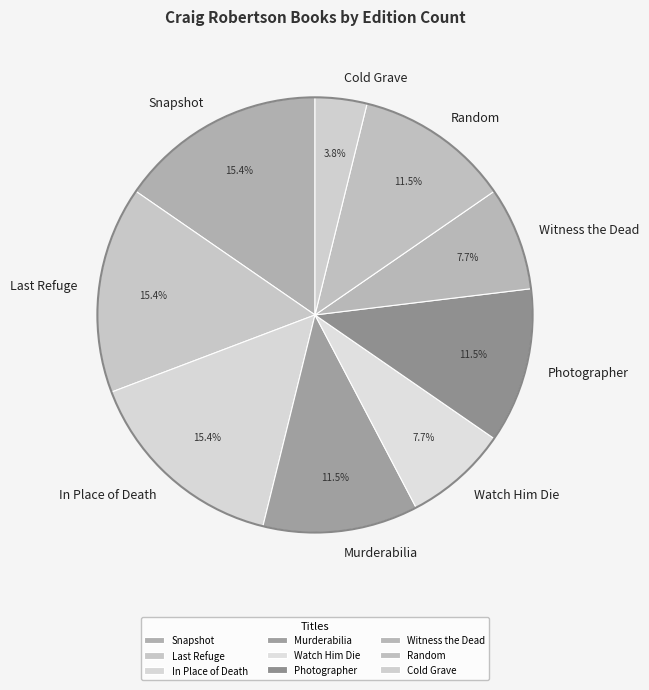

How many segments does this pie chart have?

9